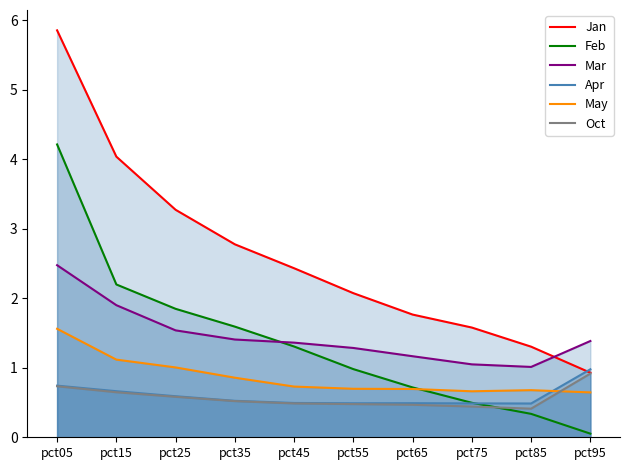

True or false: Feb and Jan cross at least once.

False